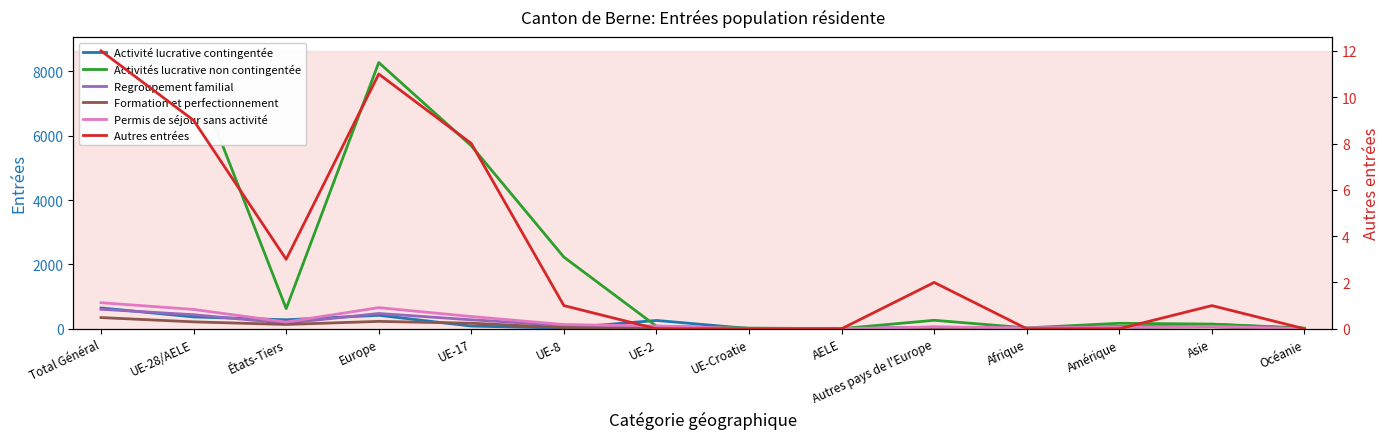

What is the difference between the maximum and second lowest values in the Formation et perfectionnement series?

346